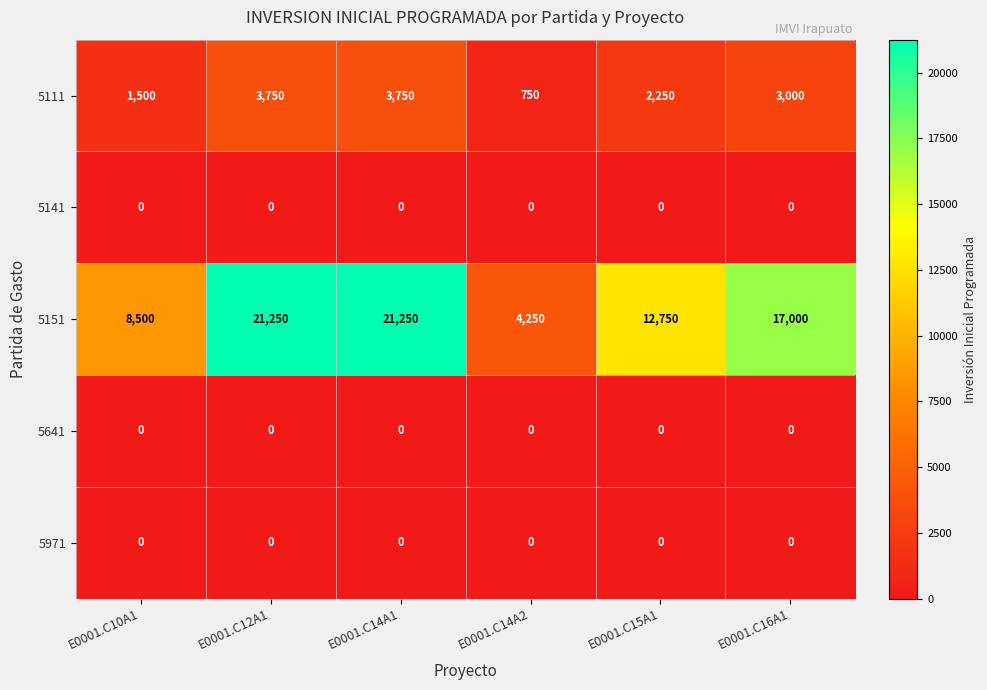

Reading left to right, transcribe all the data shown in this chart.

5111: 1500	3750	3750	750	2250	3000
5141: 0	0	0	0	0	0
5151: 8500	21250	21250	4250	12750	17000
5641: 0	0	0	0	0	0
5971: 0	0	0	0	0	0